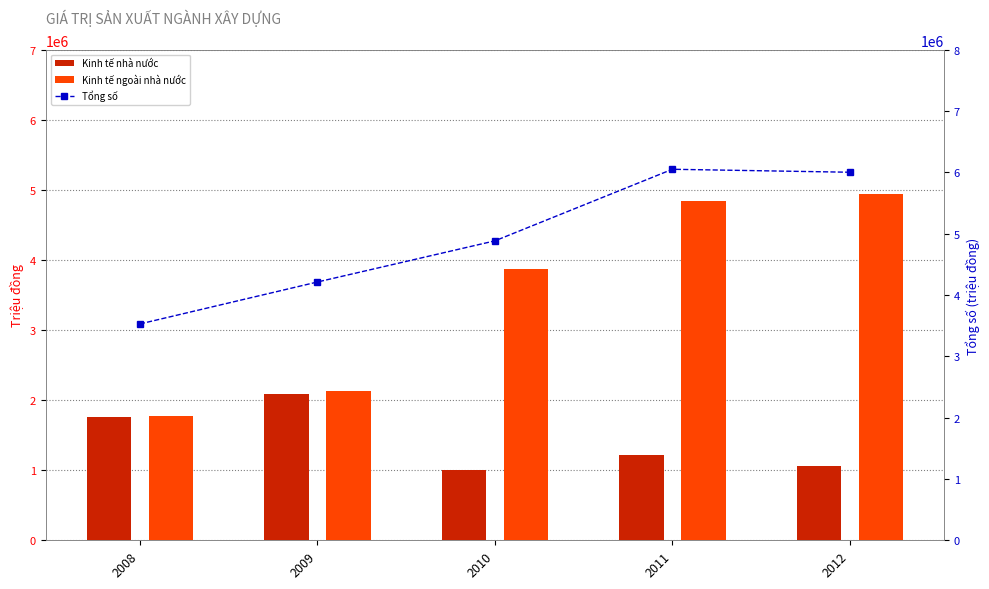

Rank the categories by Kinh tế ngoài nhà nước value from highest to lowest.

2012, 2011, 2010, 2009, 2008